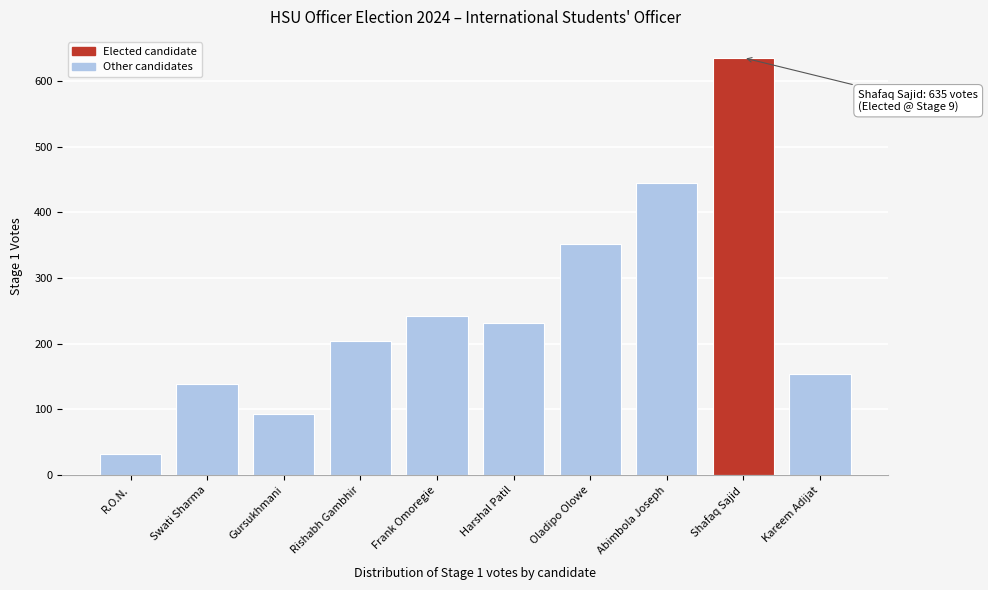

Reading left to right, list all the values displayed in this chart.

32	139	93	204	242	232	351	444	635	154